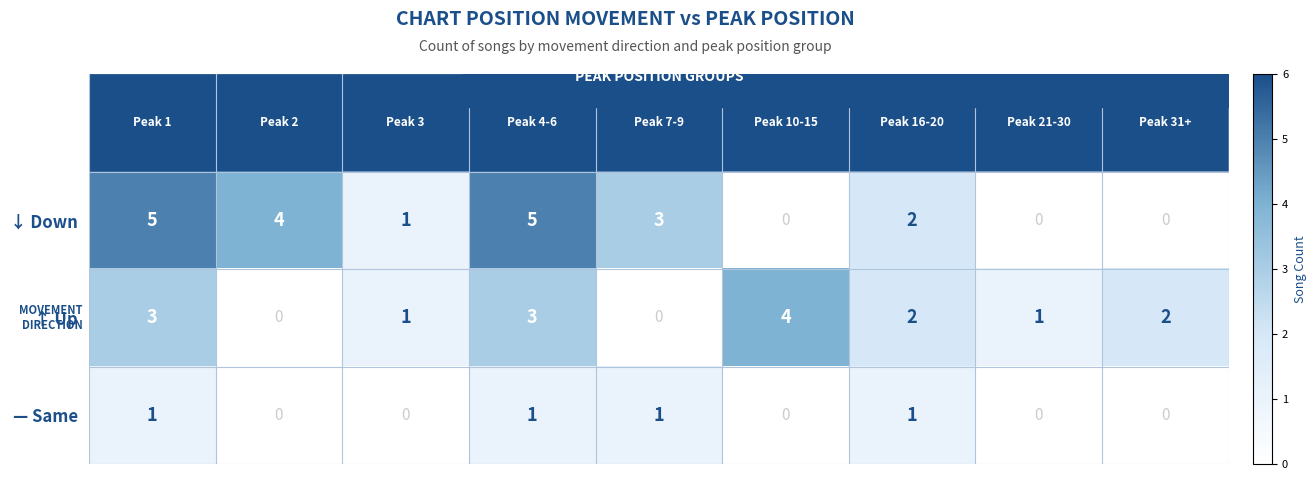

List the series in order of their overall mean, highest first.

↓ Down, ↑ Up, — Same